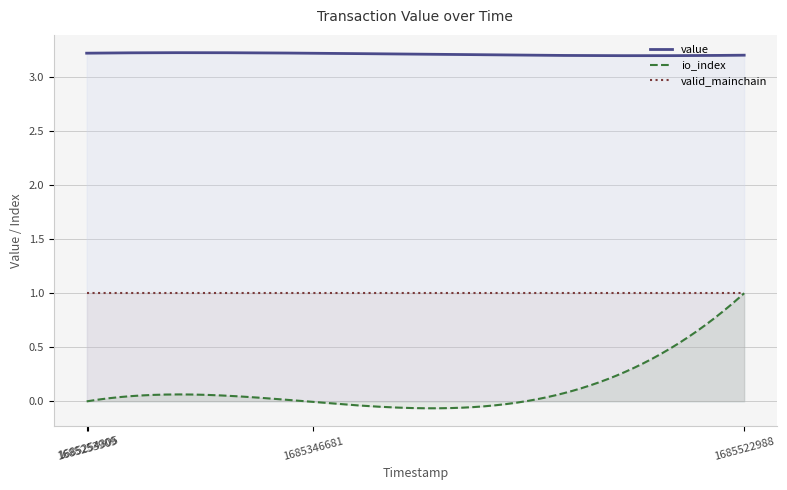

Is it true that io_index equals -0.4 at 1685254305?

False